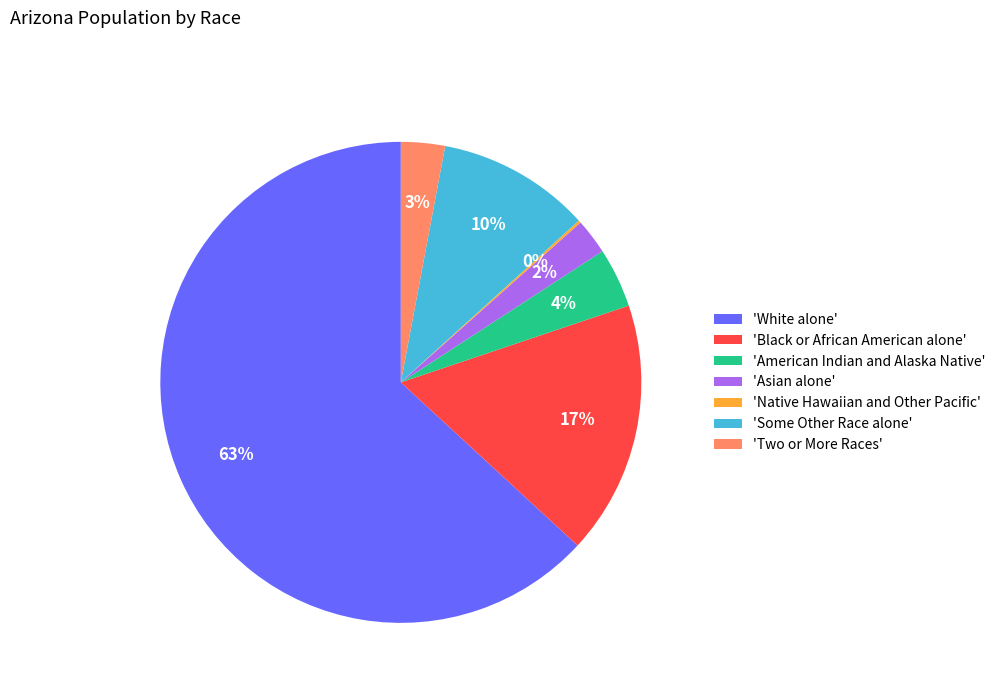

To the nearest percent, what is the average slice percentage?

14%